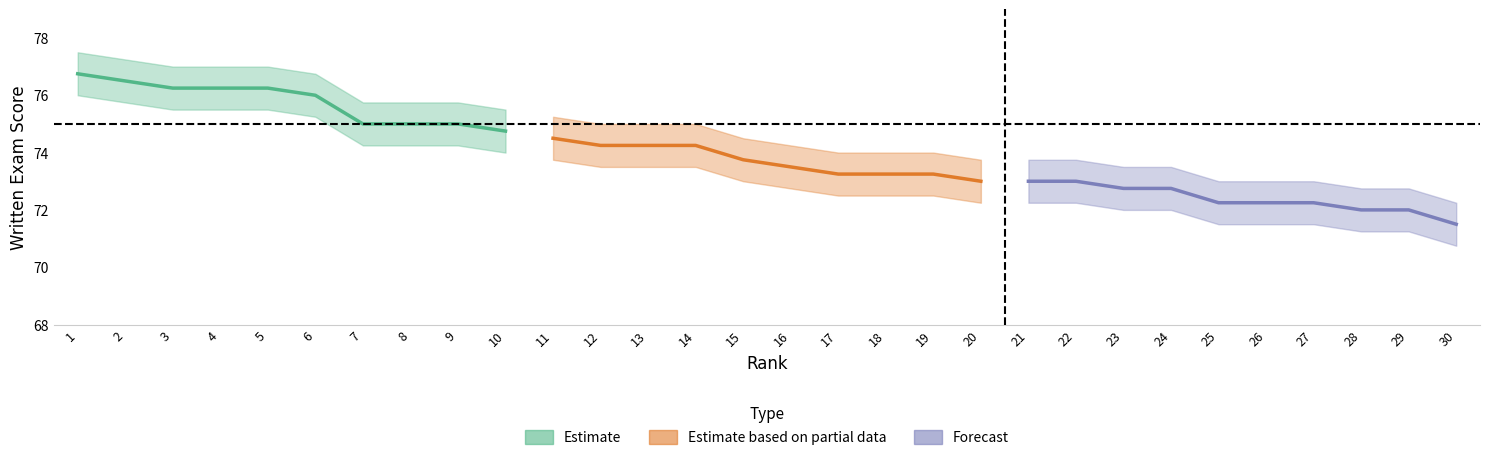

Rank the series at 6 from lowest to highest value.

Rank 21-30 (Forecast), Rank 11-20 (Partial), Top 10 (Estimate)